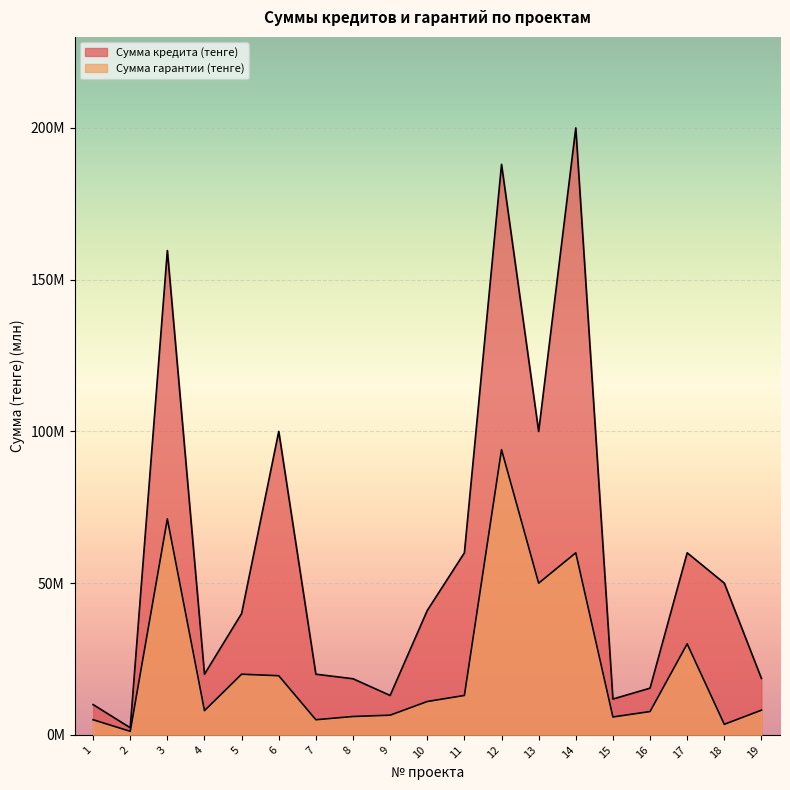

What is the lowest value of the Сумма кредита (тенге) series?

2.4